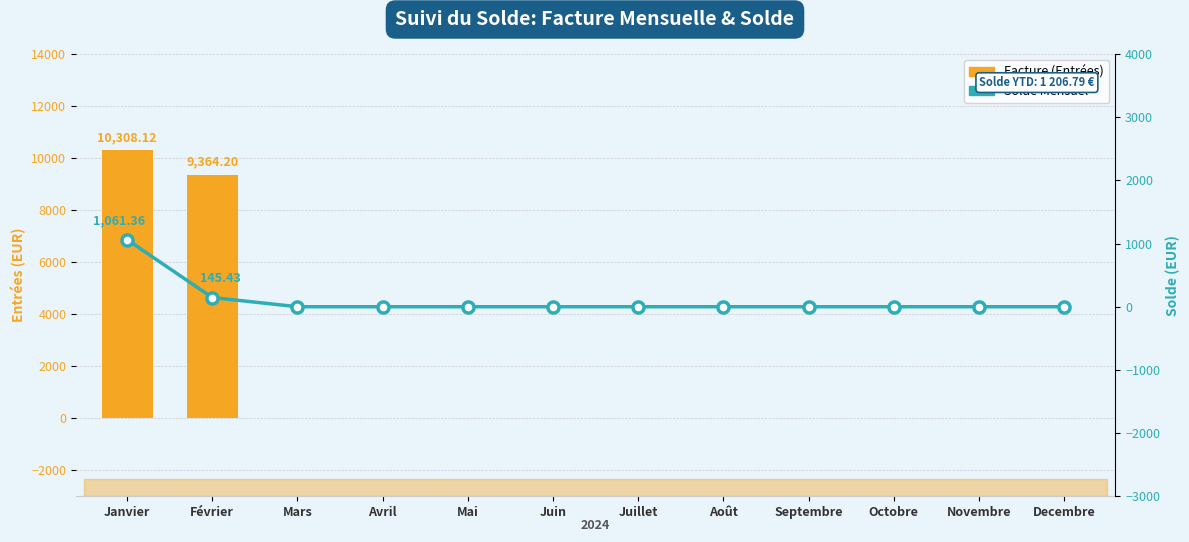

Reading left to right, transcribe all the data shown in this chart.

Facture (Entrées): Janvier=10308.1	Février=9364.2	Mars=0.0	Avril=0.0	Mai=0.0	Juin=0.0	Juillet=0.0	Août=0.0	Septembre=0.0	Octobre=0.0	Novembre=0.0	Decembre=0.0
Solde Mensuel: Janvier=1061.4	Février=145.4	Mars=0.0	Avril=0.0	Mai=0.0	Juin=0.0	Juillet=0.0	Août=0.0	Septembre=0.0	Octobre=0.0	Novembre=0.0	Decembre=0.0